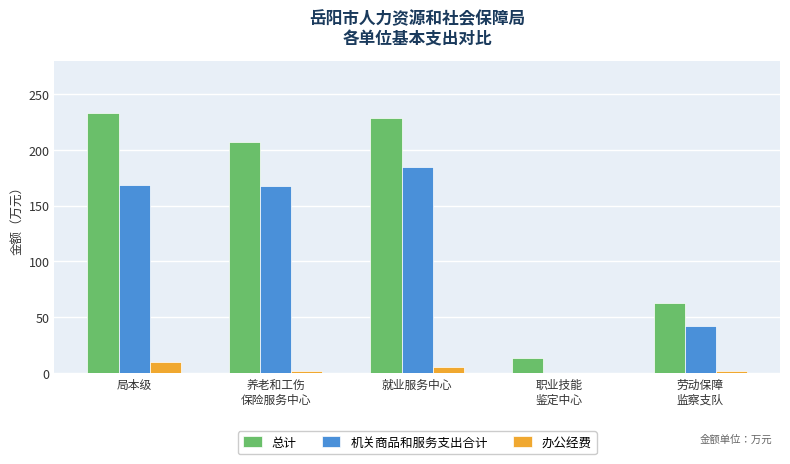

At which label does 办公经费 first exceed 2?

局本级